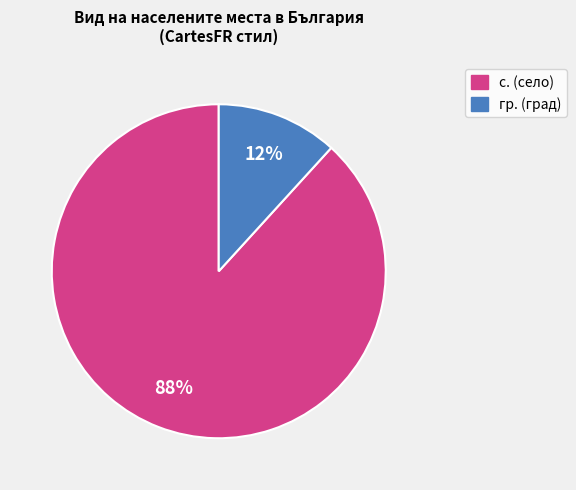

What is the majority slice?

с.